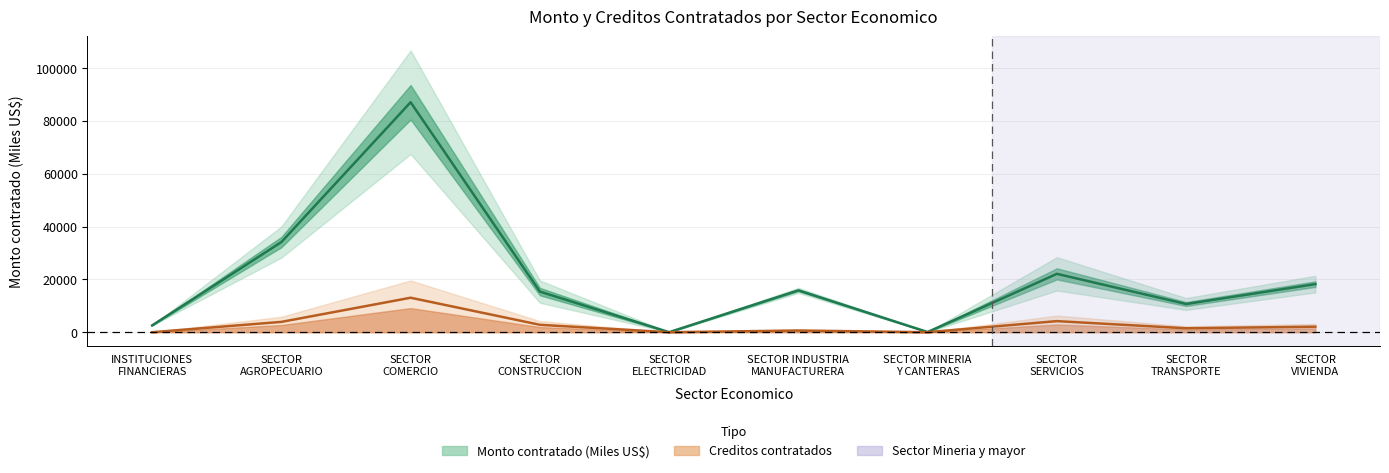

Reading right to left, transcribe all the data shown in this chart.

Monto contratado (Miles US$): SECTOR
VIVIENDA=18216.5	SECTOR
TRANSPORTE=10688.3	SECTOR
SERVICIOS=22099.5	SECTOR MINERIA
Y CANTERAS=77.0	SECTOR INDUSTRIA
MANUFACTURERA=15856.0	SECTOR
ELECTRICIDAD=18.6	SECTOR
CONSTRUCCION=15381.1	SECTOR
COMERCIO=87053.2	SECTOR
AGROPECUARIO=34126.1	INSTITUCIONES
FINANCIERAS=2580.3
Creditos contratados: SECTOR
VIVIENDA=2098.4	SECTOR
TRANSPORTE=1498.8	SECTOR
SERVICIOS=4206.6	SECTOR MINERIA
Y CANTERAS=6.6	SECTOR INDUSTRIA
MANUFACTURERA=648.9	SECTOR
ELECTRICIDAD=3.3	SECTOR
CONSTRUCCION=2809.9	SECTOR
COMERCIO=13058.0	SECTOR
AGROPECUARIO=3916.7	INSTITUCIONES
FINANCIERAS=6.6